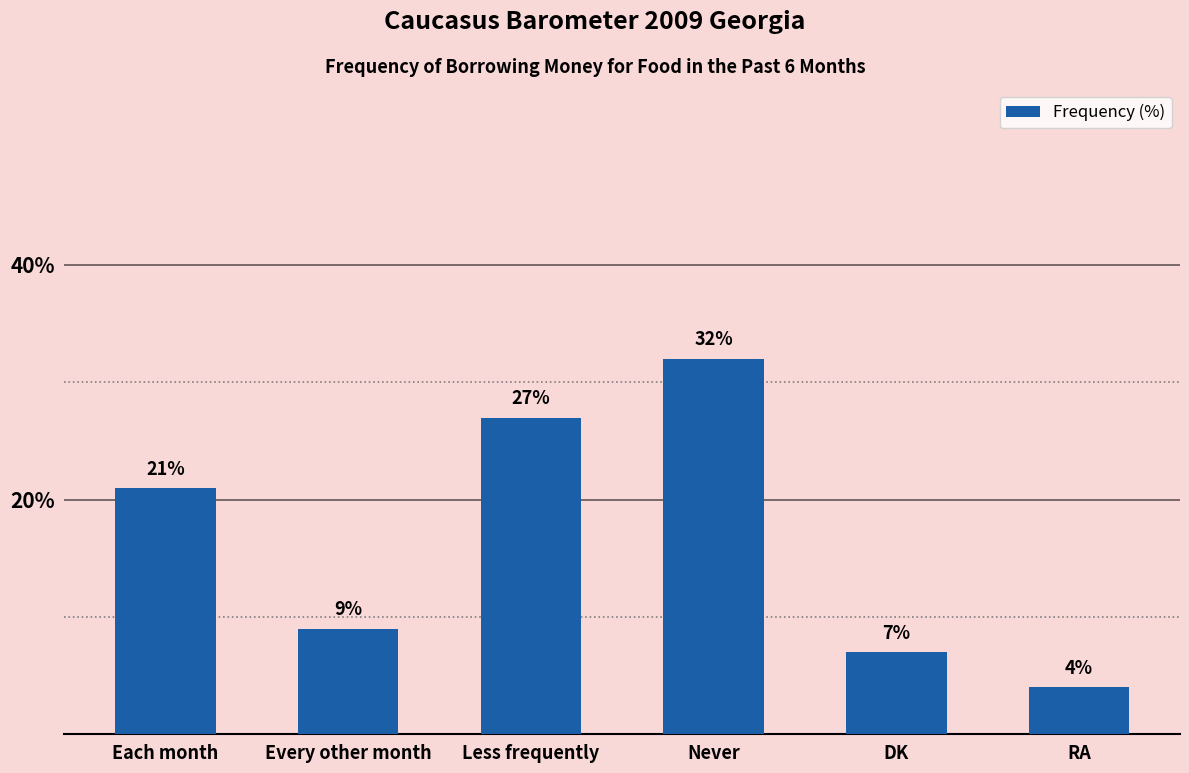

List the labels in order of value, smallest first.

RA, DK, Every other month, Each month, Less frequently, Never